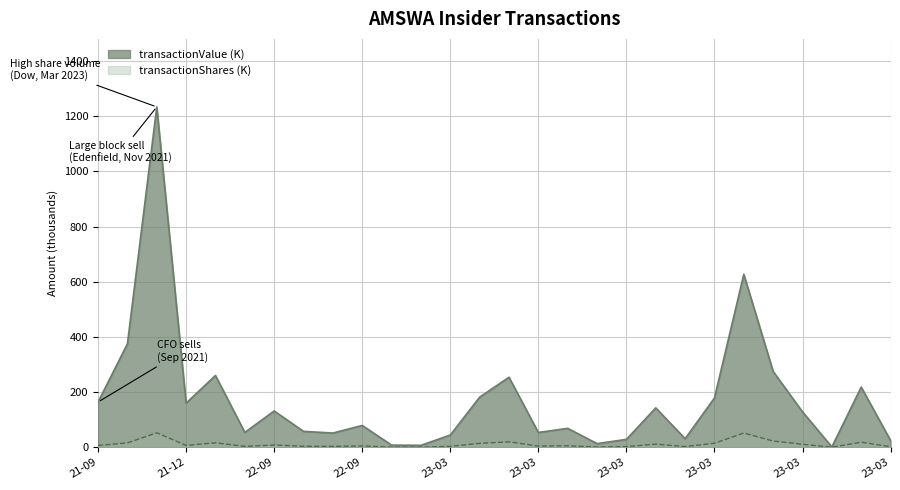

Which series has the widest spread of values?

transactionValue (K)